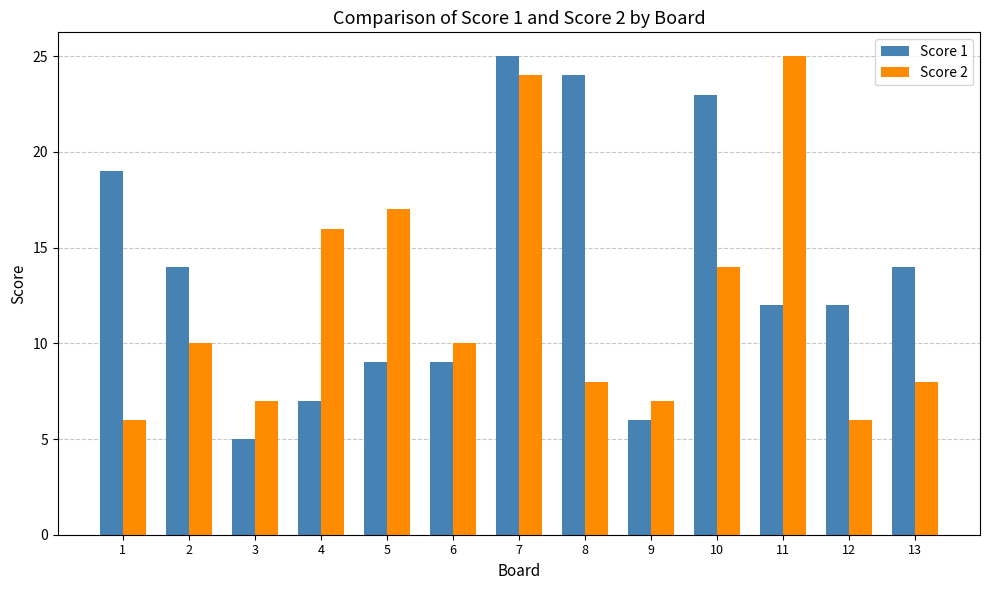

What is the sum of the Score 1 values at 12 and 10?

35